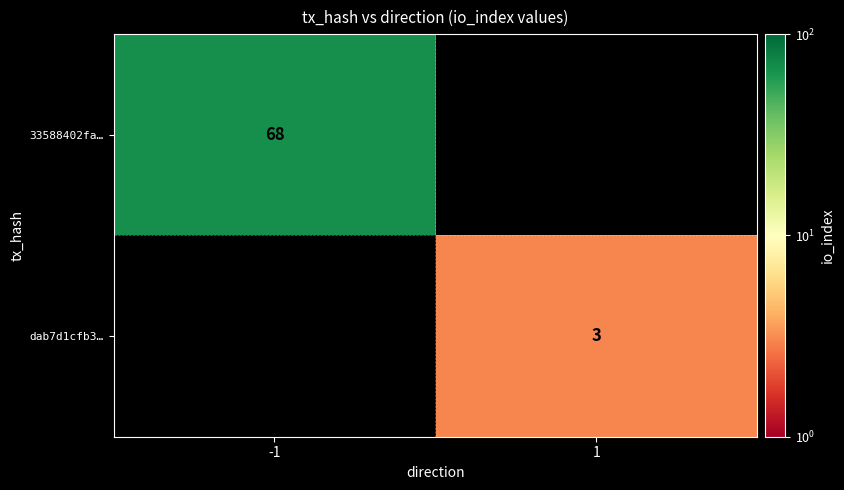

True or false: dab7d1cfb3… has a value of 1 at 1.

False